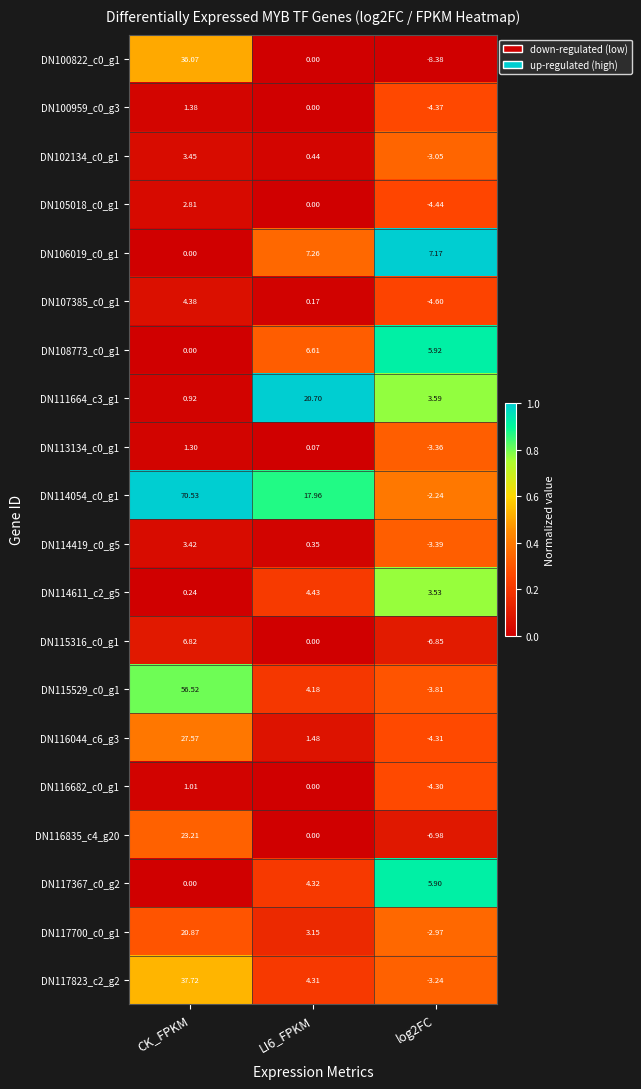

Which category has the highest value across all series?

CK_FPKM